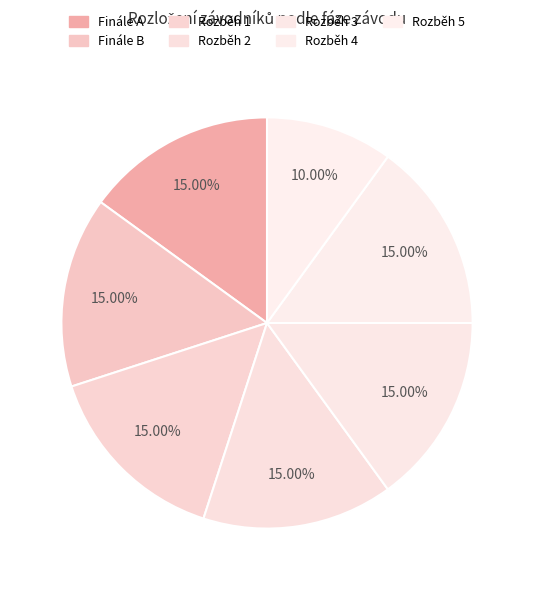

Is the sum of Rozběh 1 and Rozběh 3 greater than half?

No